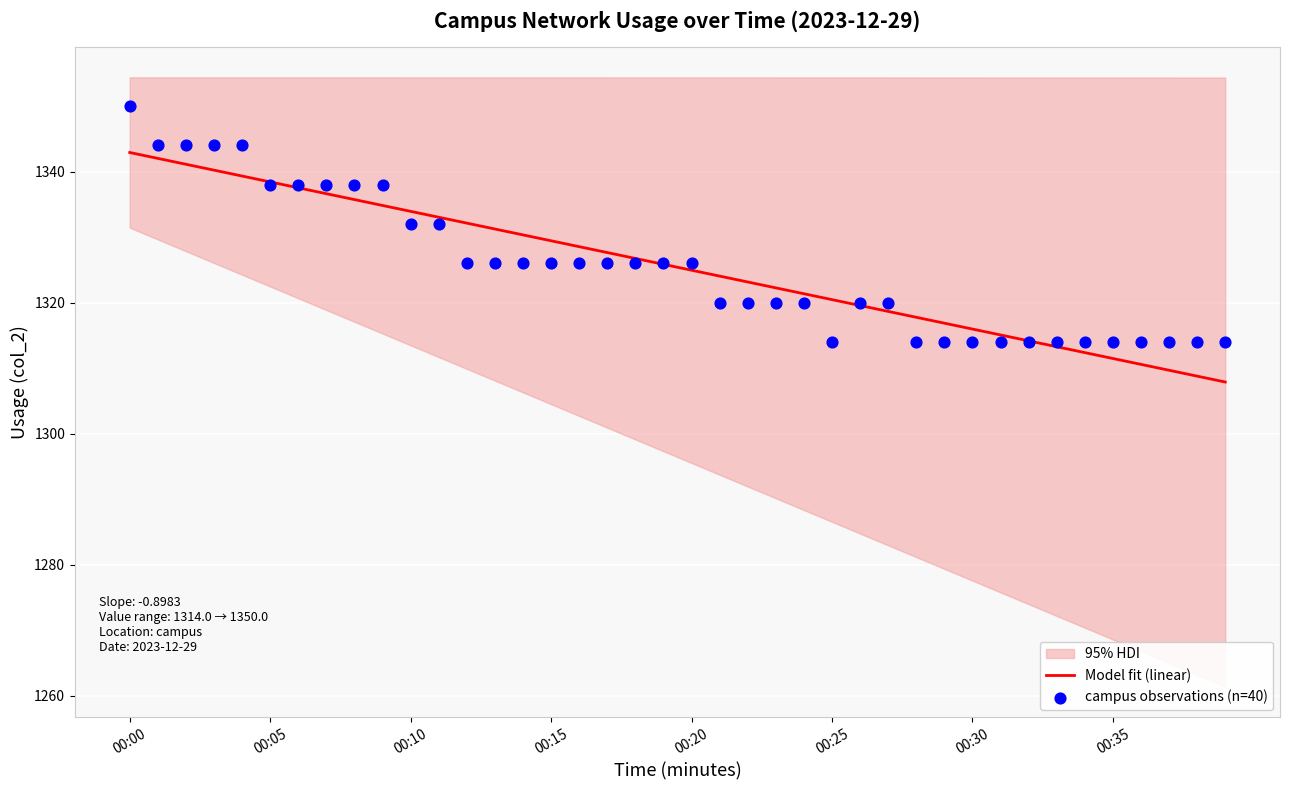

What is the minimum value for Model fit (linear)?

1307.9